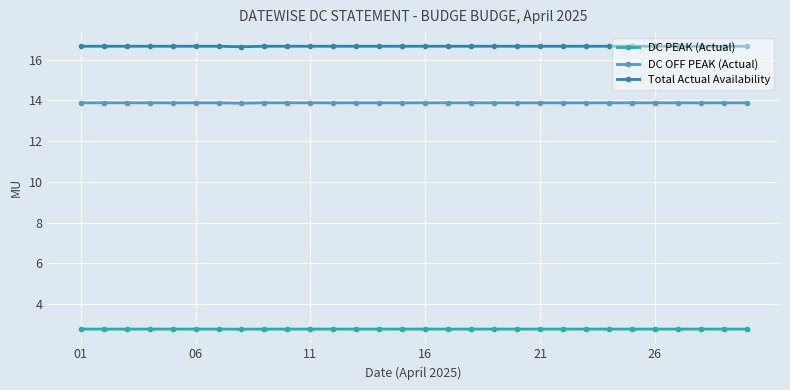

What is the lowest value of the DC OFF PEAK (Actual) series?

13.9